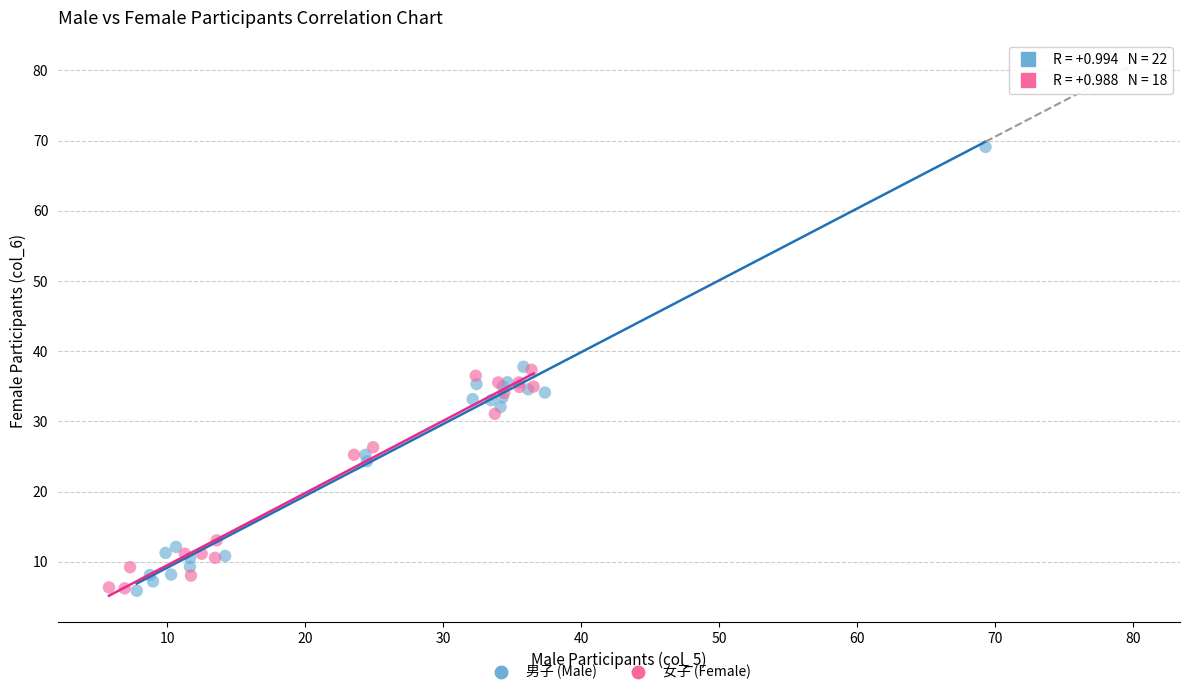

Which series has the largest Y range (max minus min)?

男子 (Male)